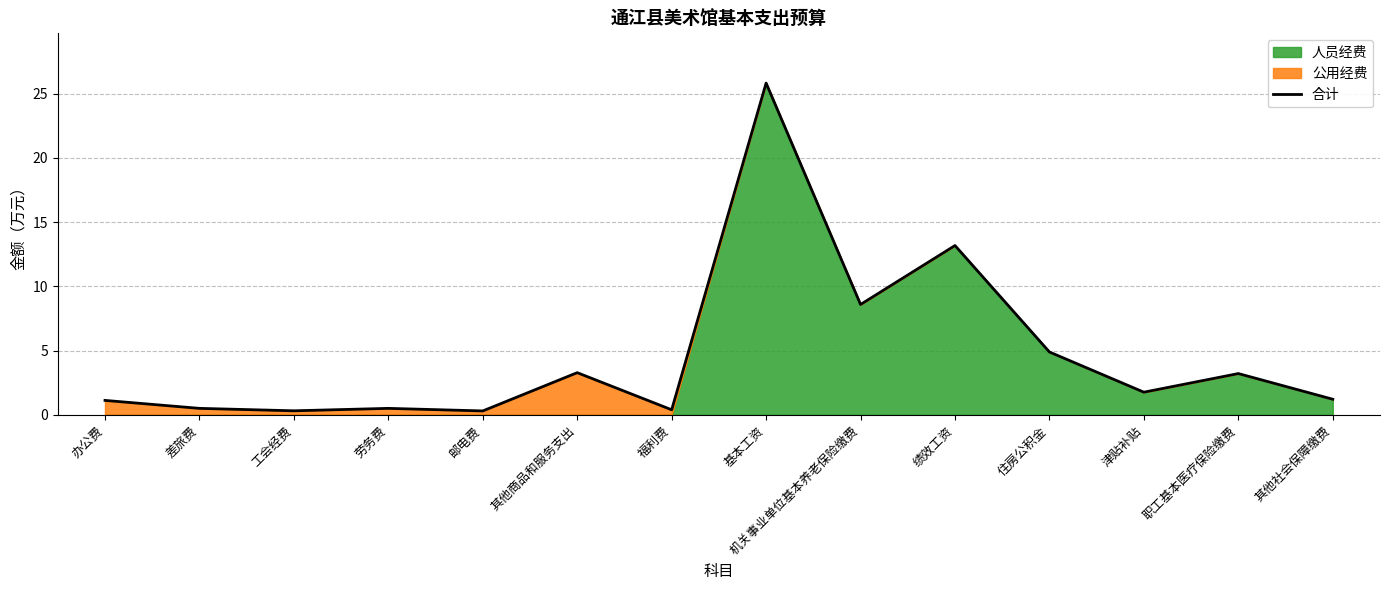

What is the change in value from 劳务费 to 其他社会保障缴费?

+0.7